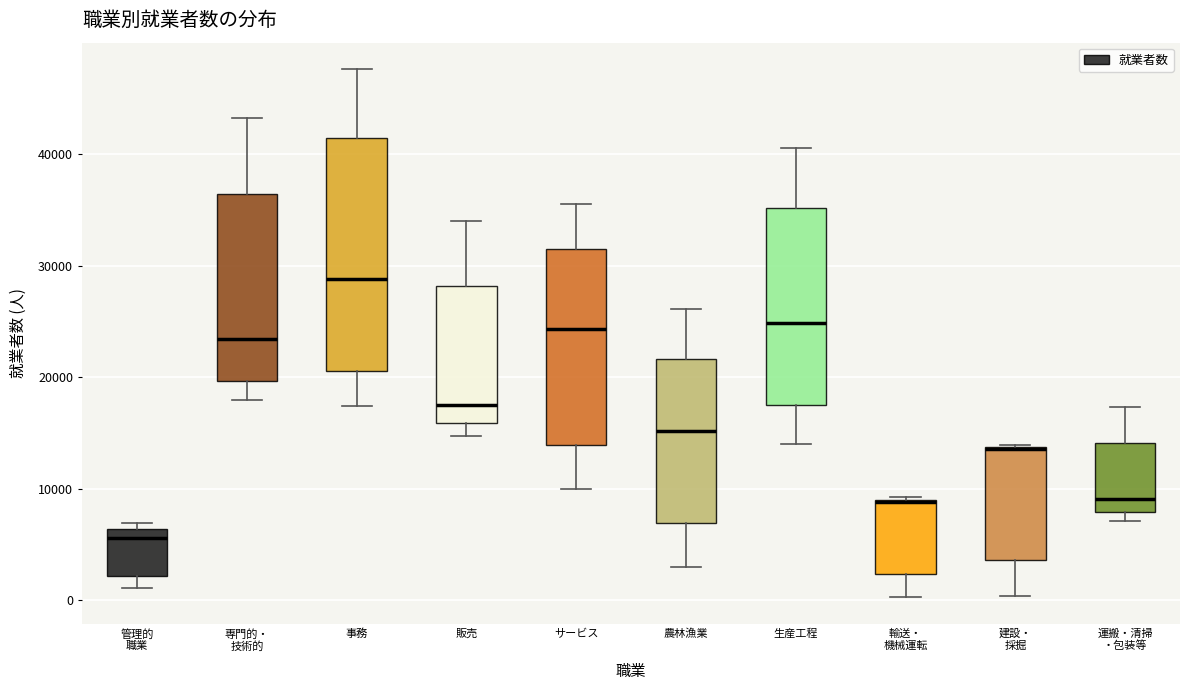

Reading left to right, read every box against the y-axis: the position of its median line, the range the box covers, and the ends of its whiskers. The values are not printed on the chart, so give them approximately, as read against the axis.

管理的 職業: median 6000 (just below the box's upper edge), box 2000 to 6000, whiskers 1000 to 7000
専門的・ 技術的: median 23000, box 20000 to 36000, whiskers 18000 to 43000
事務: median 29000, box 21000 to 41000, whiskers 17000 to 48000
販売: median 18000, box 16000 to 28000, whiskers 15000 to 34000
サービス: median 24000, box 14000 to 31000, whiskers 10000 to 35000
農林漁業: median 15000, box 7000 to 22000, whiskers 3000 to 26000
生産工程: median 25000, box 17000 to 35000, whiskers 14000 to 41000
輸送・ 機械運転: median 9000 (drawn on the box's upper edge), box 2000 to 9000, whiskers 0 to 9000
建設・ 採掘: median 14000, box 4000 to 14000, whiskers 0 to 14000
運搬・清掃 ・包装等: median 9000, box 8000 to 14000, whiskers 7000 to 17000